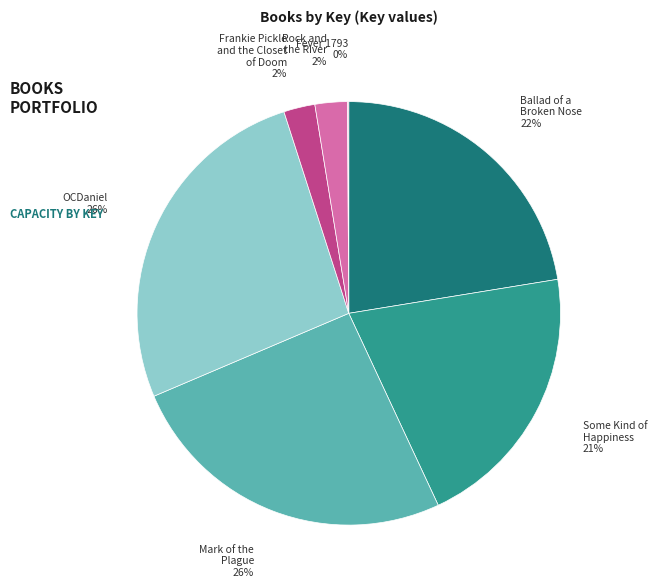

Does any single category account for the majority?

No